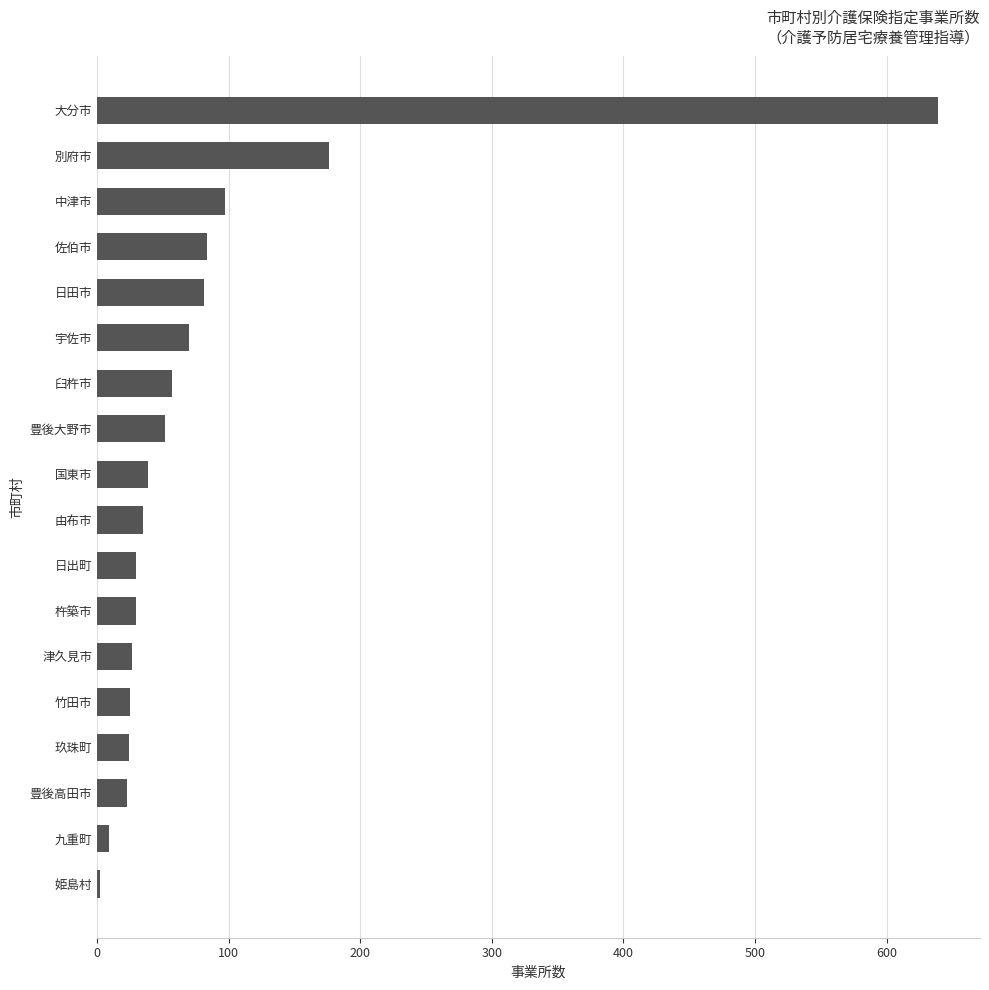

What is the average value?

83